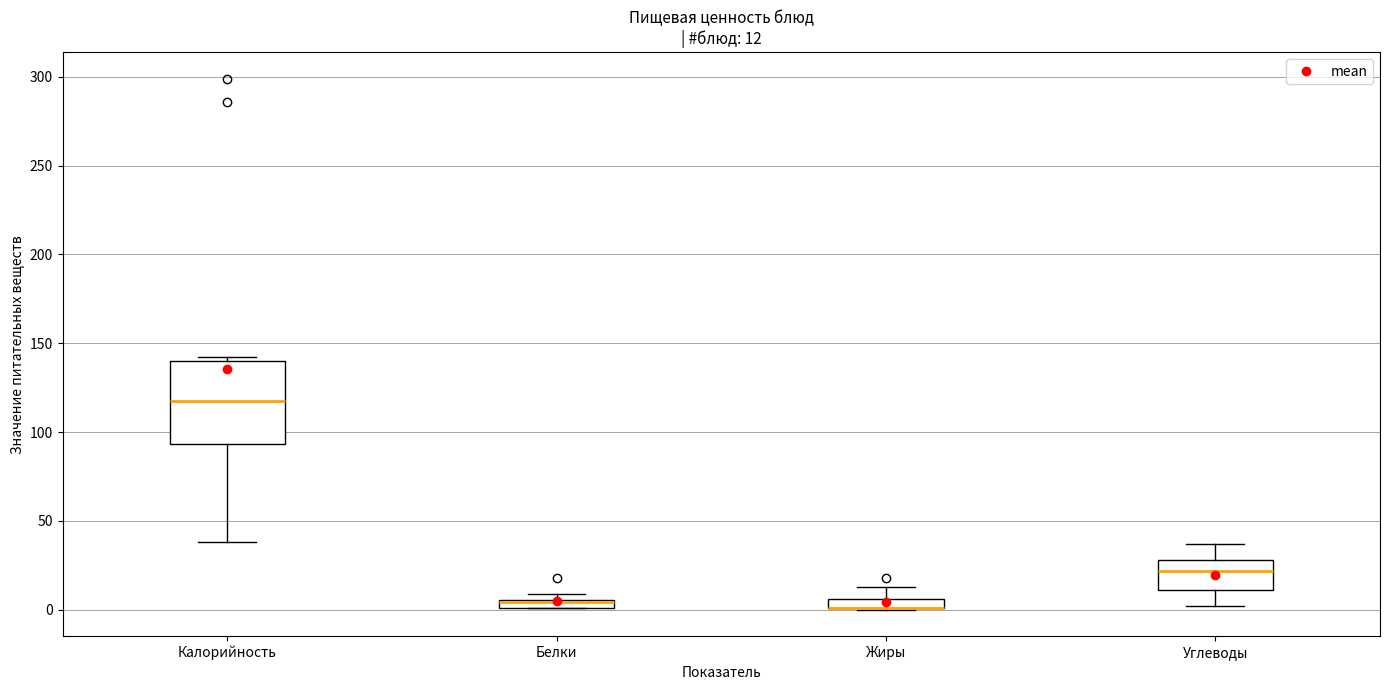

Which box is the tallest, from its lower edge to its upper edge?

Калорийность